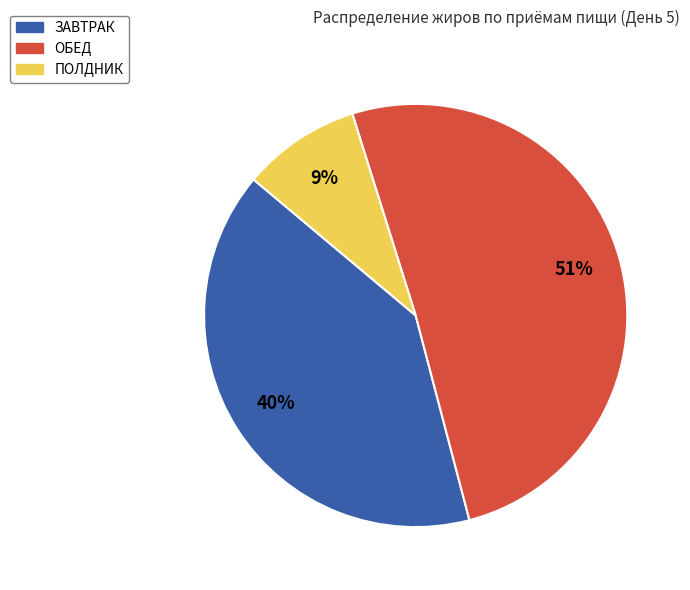

Count the number of slices in the pie.

3